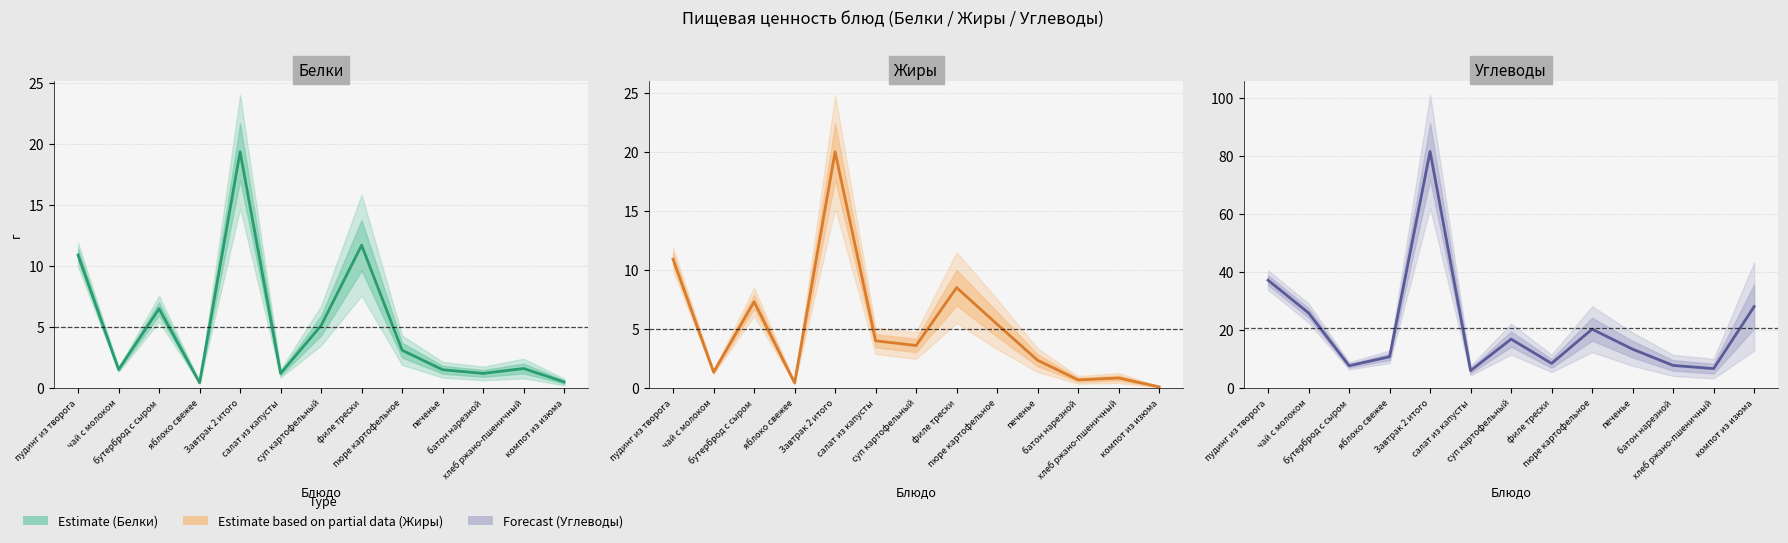

Reading right to left, extract all data points from this chart.

Белки: компот из изюма=0.5	хлеб ржано-пшеничный=1.6	батон нарезной=1.2	печенье=1.5	пюре картофельное=3.1	филе трески=11.7	суп картофельный=5.1	салат из капусты=1.2	Завтрак 2 итого=19.4	яблоко свежее=0.4	бутерброд с сыром=6.5	чай с молоком=1.5	пудинг из творога=10.9
Жиры: компот из изюма=0.1	хлеб ржано-пшеничный=0.8	батон нарезной=0.7	печенье=2.4	пюре картофельное=5.4	филе трески=8.5	суп картофельный=3.6	салат из капусты=4.0	Завтрак 2 итого=20.0	яблоко свежее=0.4	бутерброд с сыром=7.3	чай с молоком=1.4	пудинг из творога=10.9
Углеводы: компот из изюма=28.1	хлеб ржано-пшеничный=6.7	батон нарезной=7.8	печенье=13.4	пюре картофельное=20.3	филе трески=8.5	суп картофельный=16.9	салат из капусты=6.0	Завтрак 2 итого=81.6	яблоко свежее=10.8	бутерброд с сыром=7.7	чай с молоком=25.9	пудинг из творога=37.2